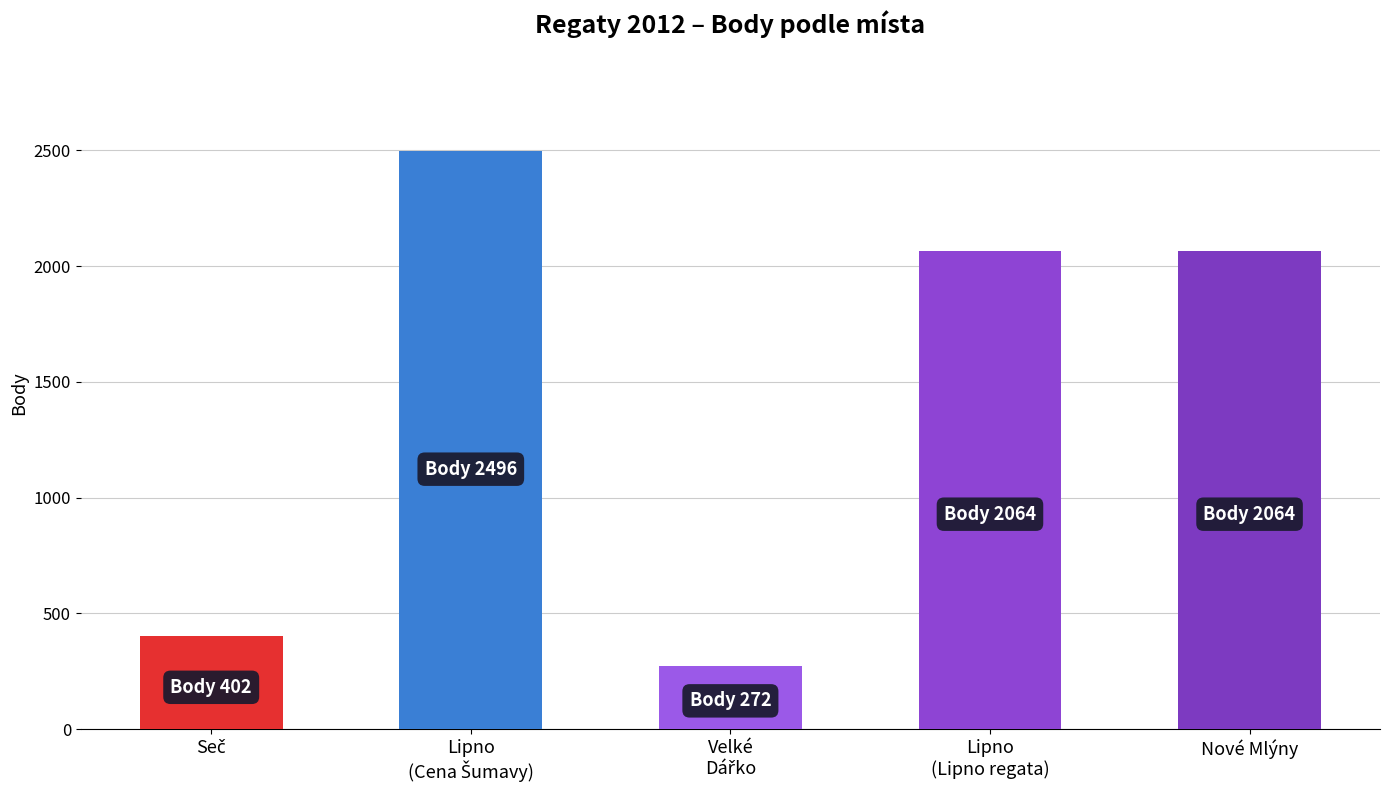

What is the difference between the values at Velké Dářko and Nové Mlýny?

1792